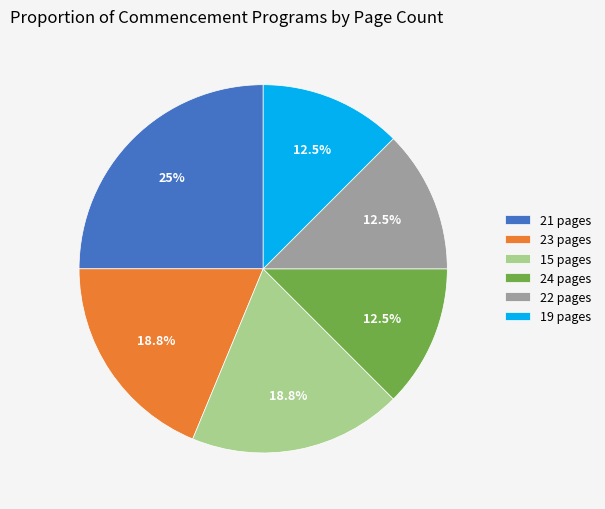

What is the largest slice in the pie chart?

21 pages